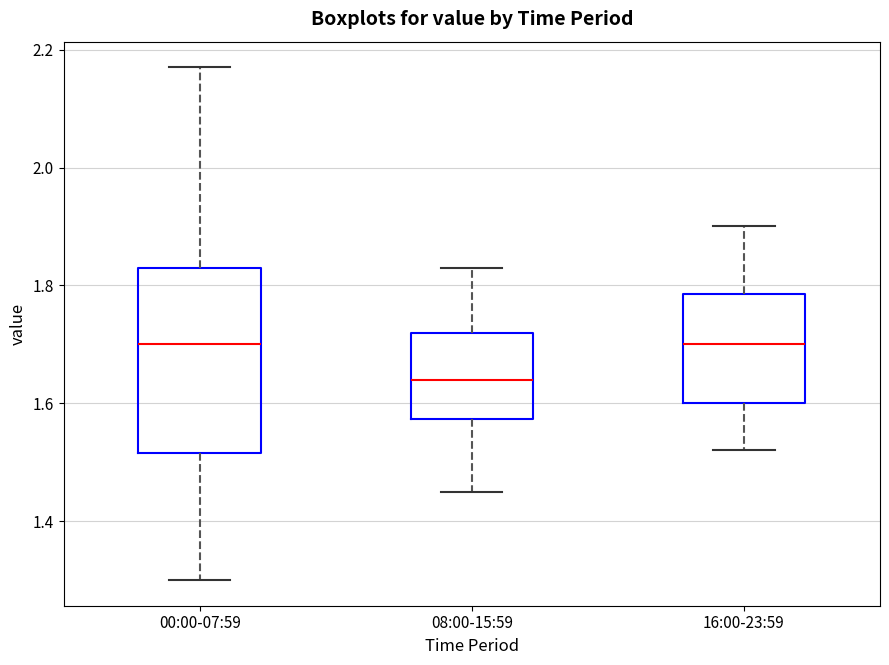

Which box is the tallest, from its lower edge to its upper edge?

00:00-07:59